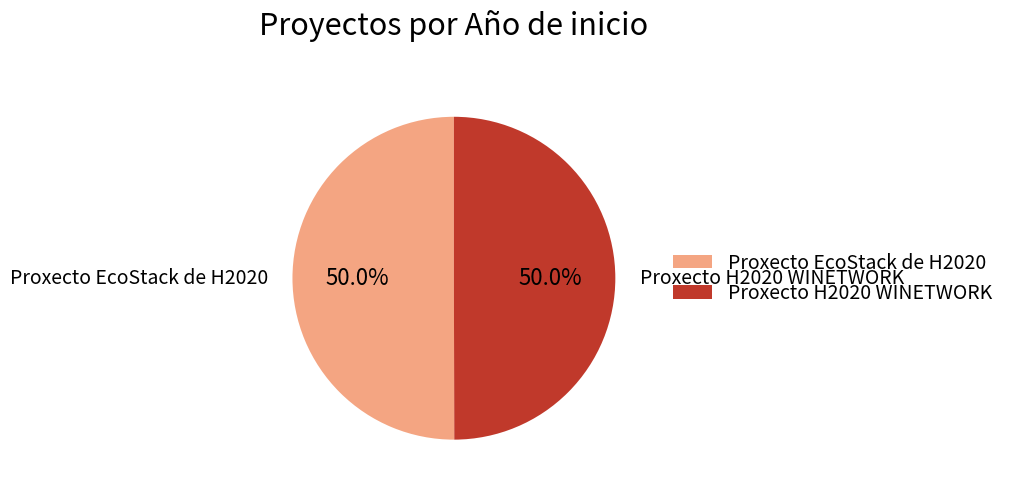

Approximately how many times larger is the value at Proxecto EcoStack de H2020 compared to Proxecto H2020 WINETWORK?

1.0